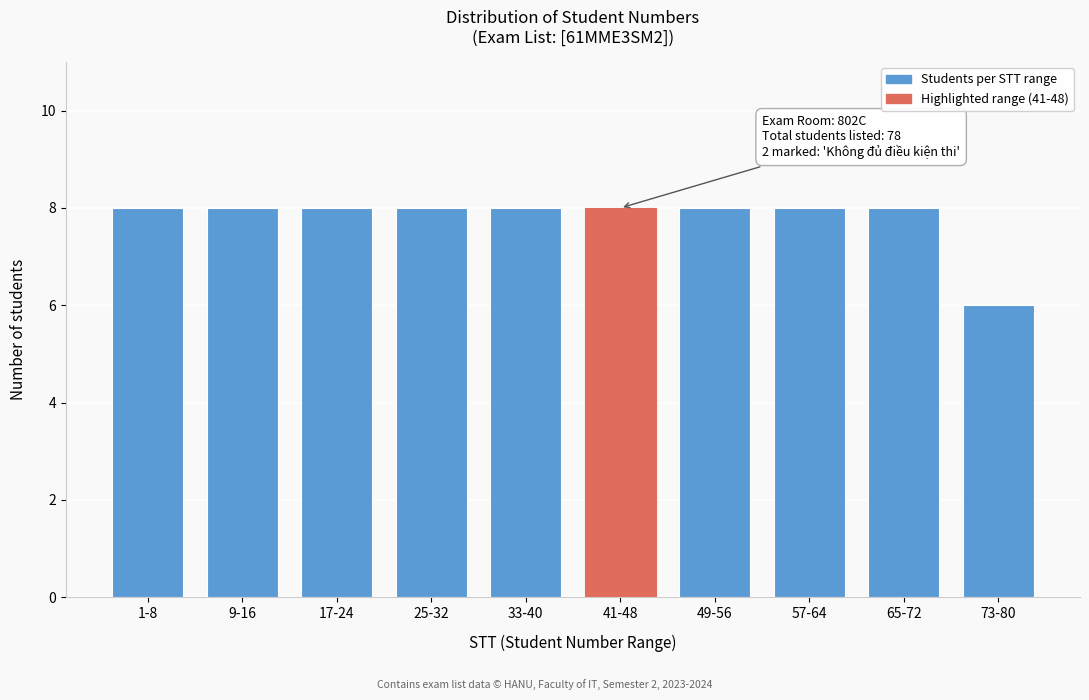

Reading left to right, list all the values displayed in this chart.

1-8=8	9-16=8	17-24=8	25-32=8	33-40=8	41-48=8	49-56=8	57-64=8	65-72=8	73-80=6